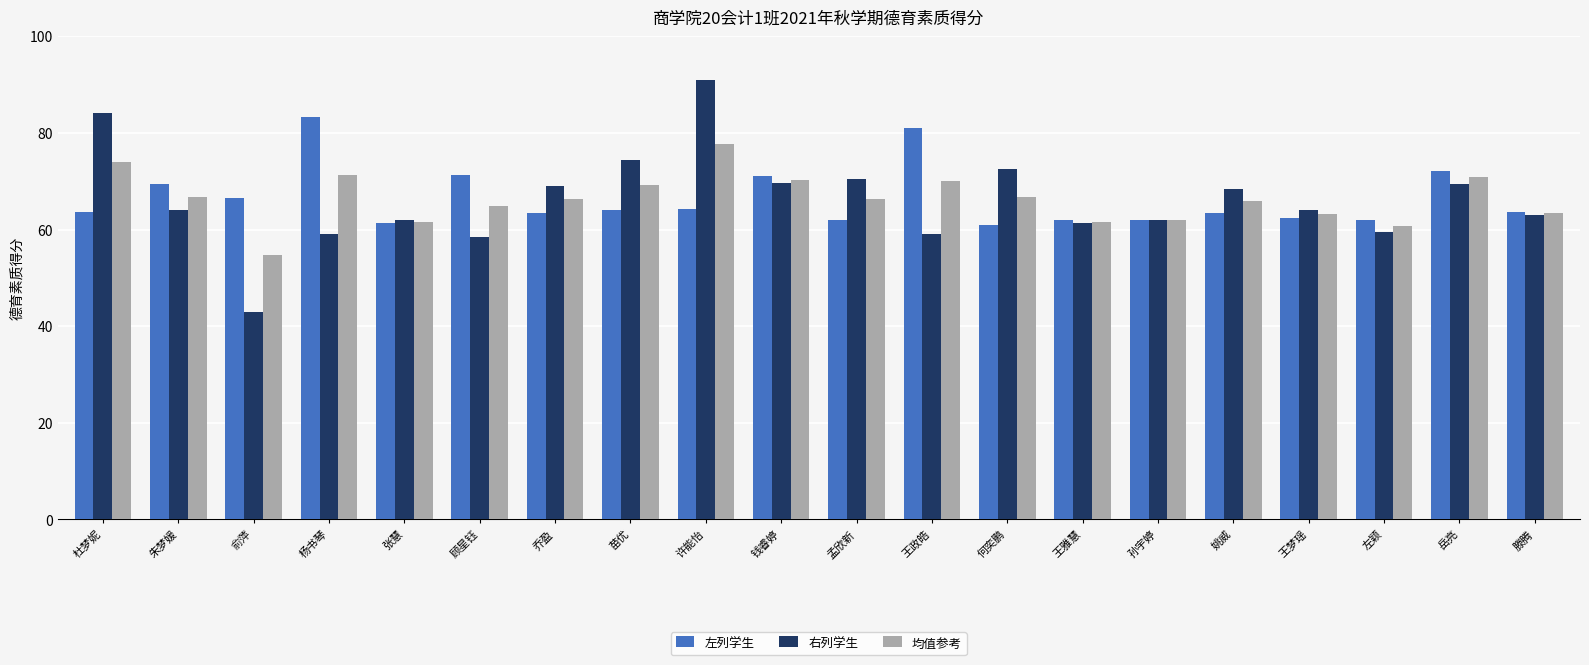

True or false: 右列学生 has a value of 81.6 at 张慧.

False